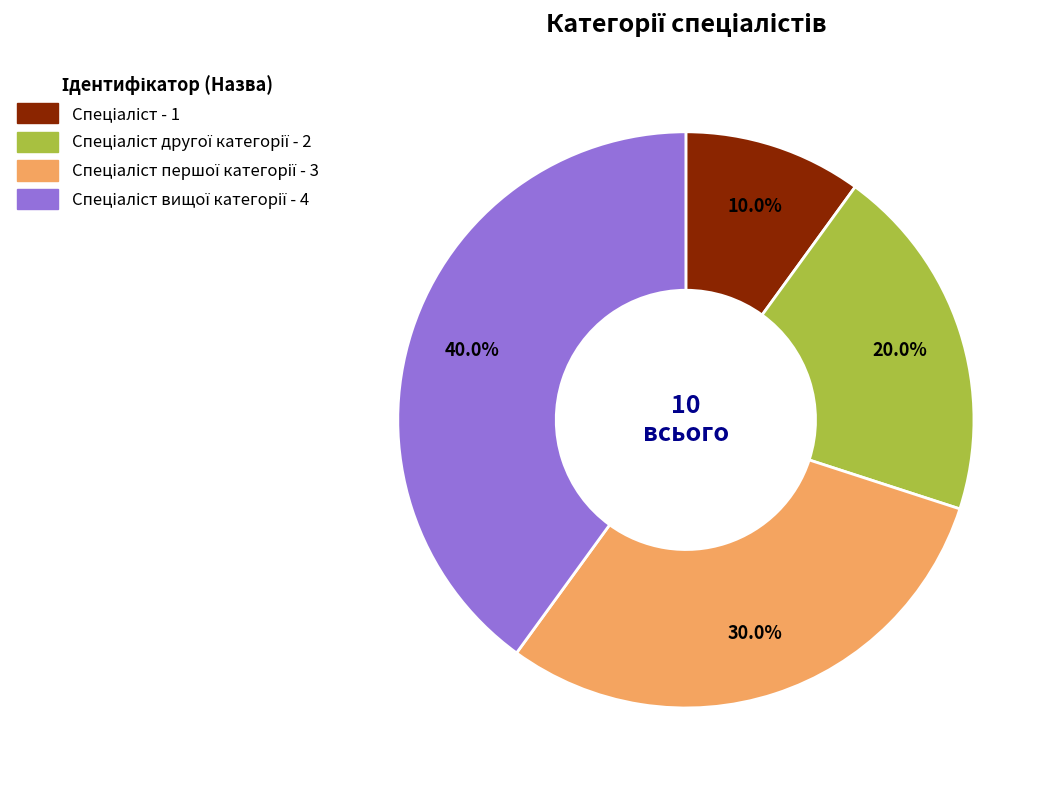

Is there any slice that represents more than half of the pie?

No